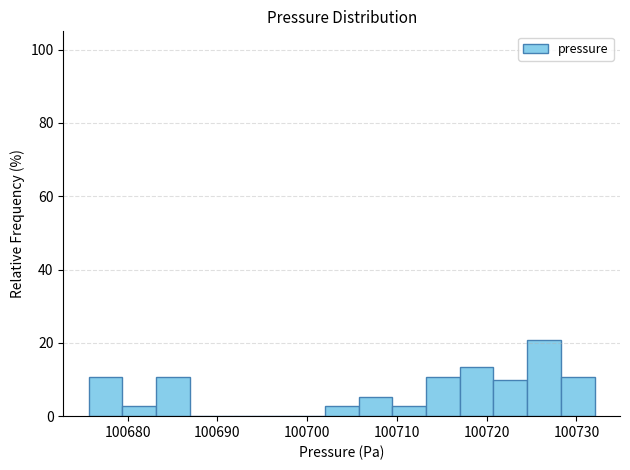

Around what value on the x-axis is the tallest bar? Give the approximate position of its centre, as read against the axis.

100726